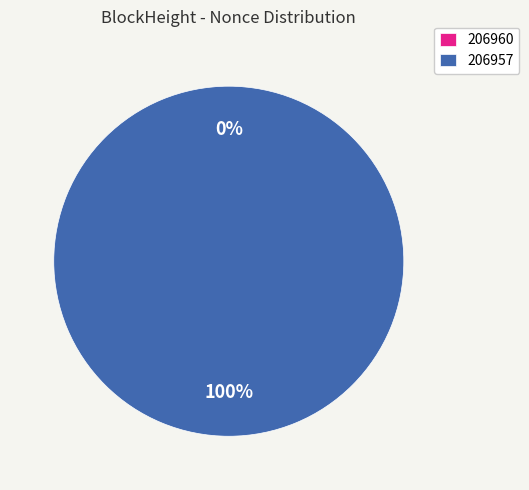

Is it true that 206957 is 100% of the pie?

True